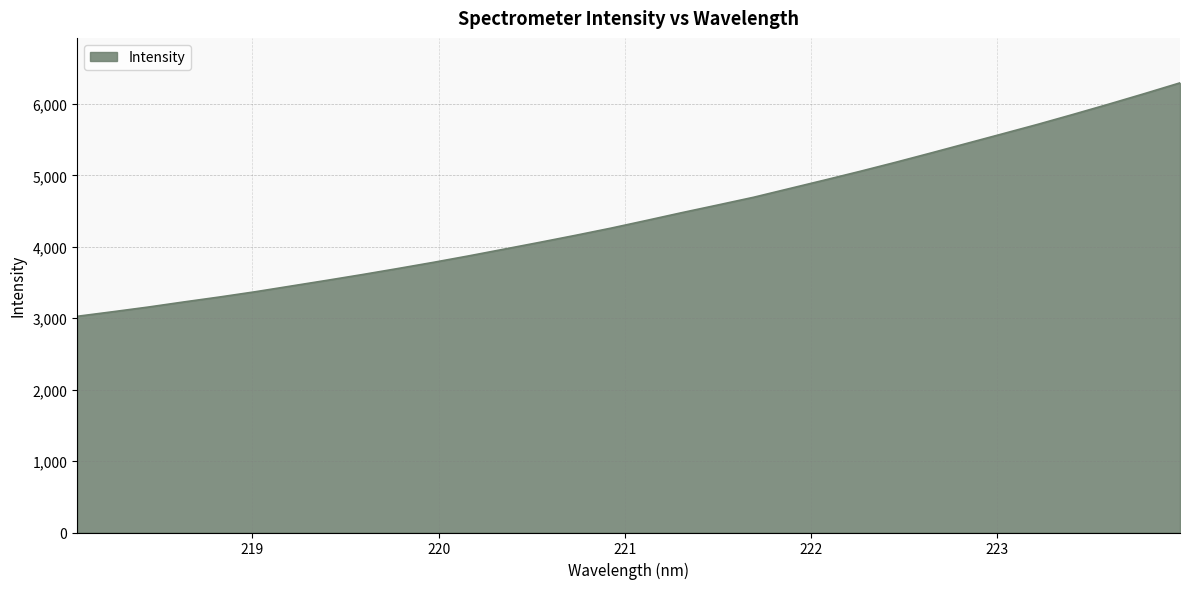

What is the difference between the maximum and minimum values?

3268.2